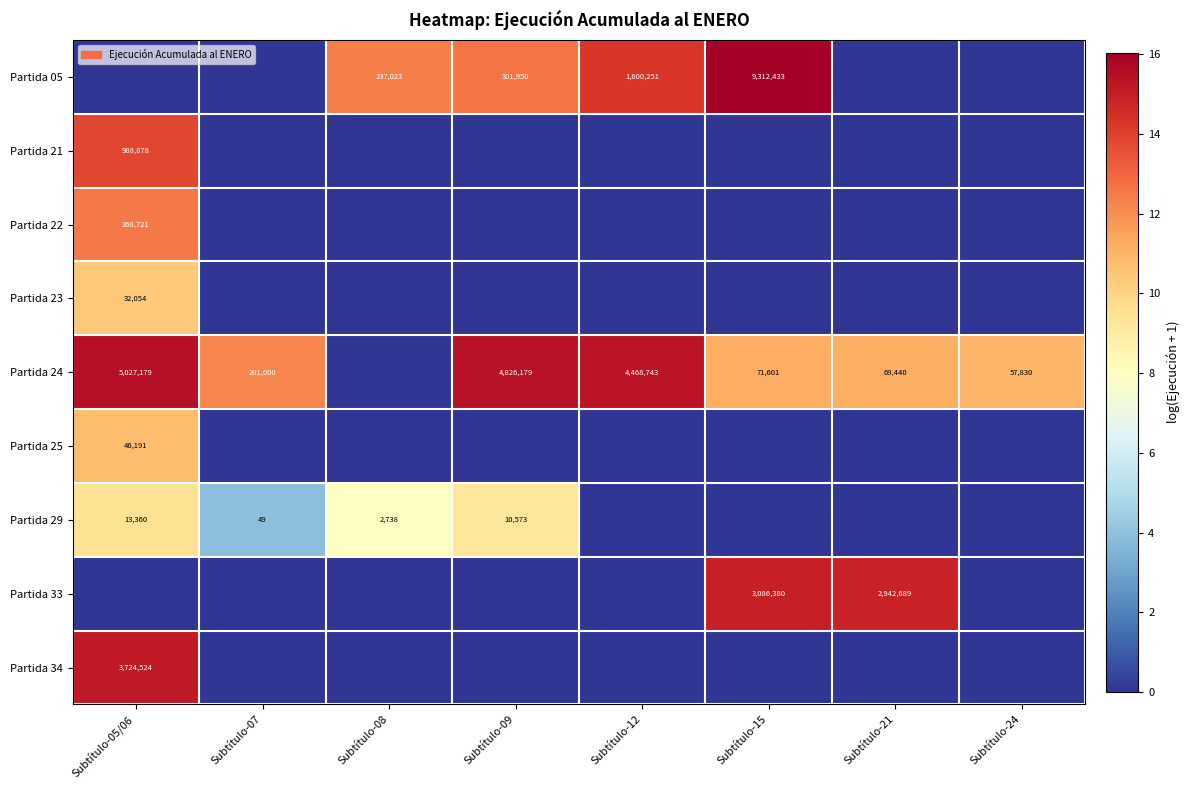

The Partida 24 series shows 24.0 at Subtítulo-05/06. True or false?

False